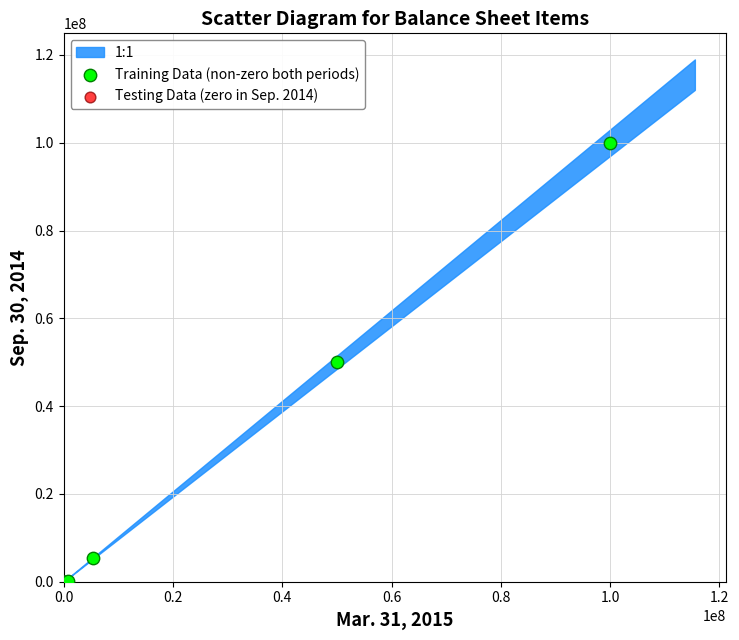

Which series contains the highest Y value?

Training Data (non-zero both periods)